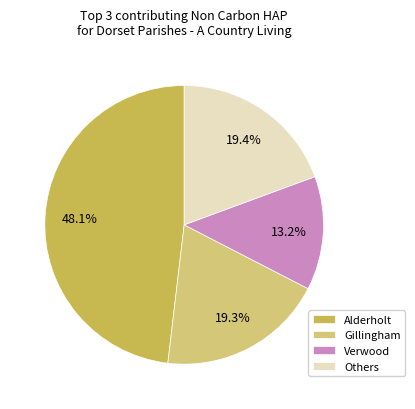

Does any single category account for the majority?

No